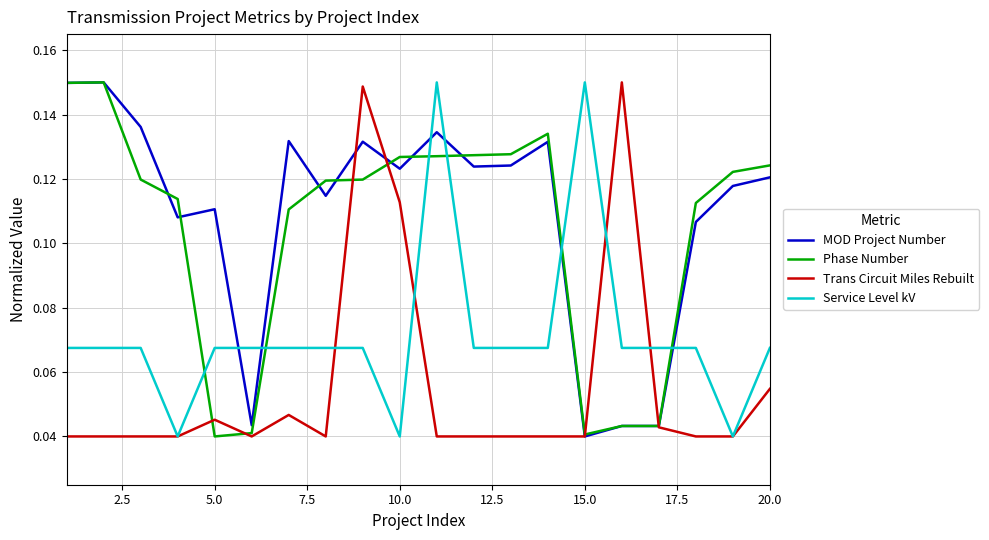

What are all the series names shown in the legend?

MOD Project Number, Phase Number, Trans Circuit Miles Rebuilt, Service Level kV